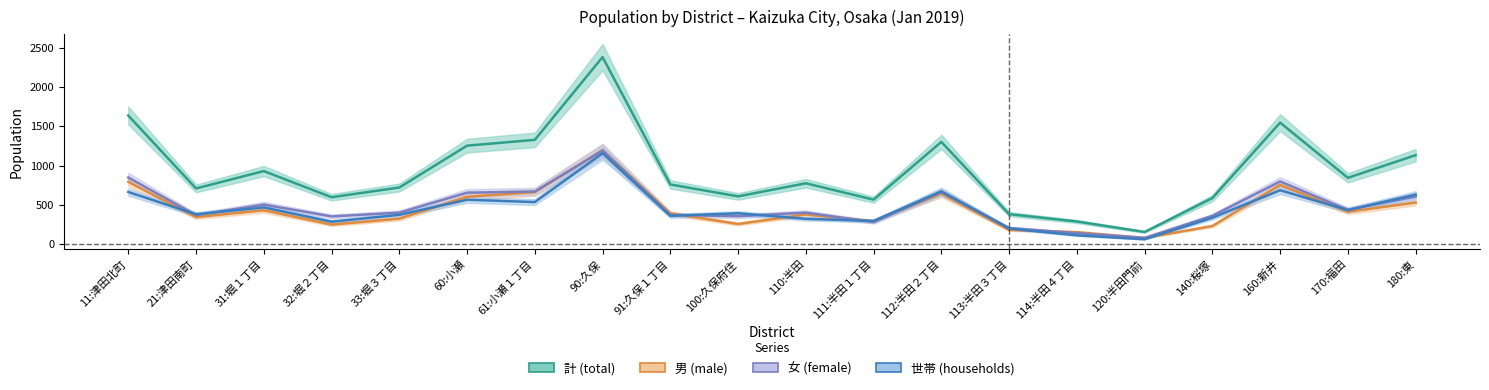

What is the minimum value for 男 (male)?

75